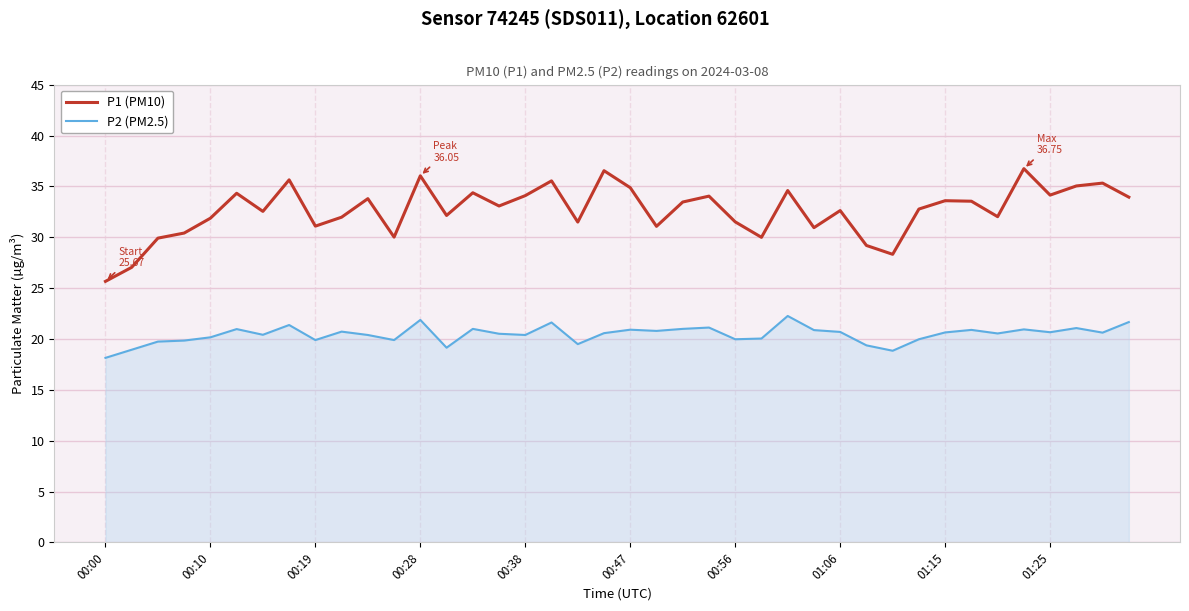

Which series has the largest total across all categories?

P1 (PM10)